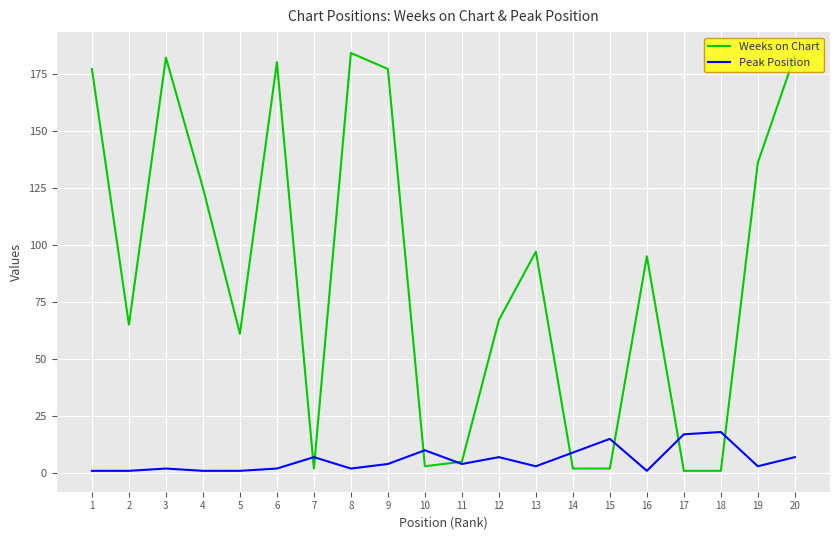

The value of Peak Position at 19 is 3. True or false?

True